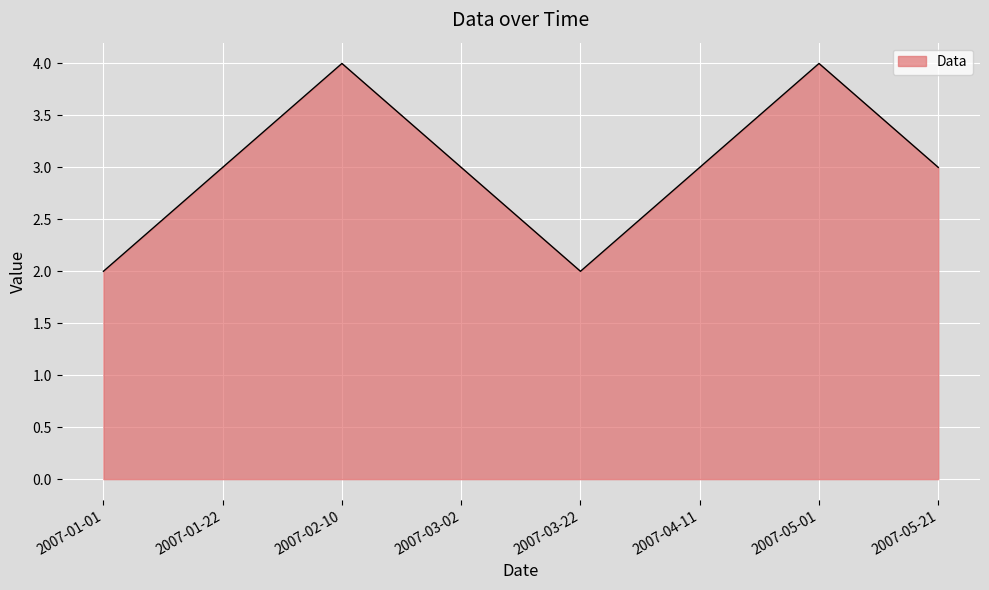

What is the difference between the maximum and minimum values?

2